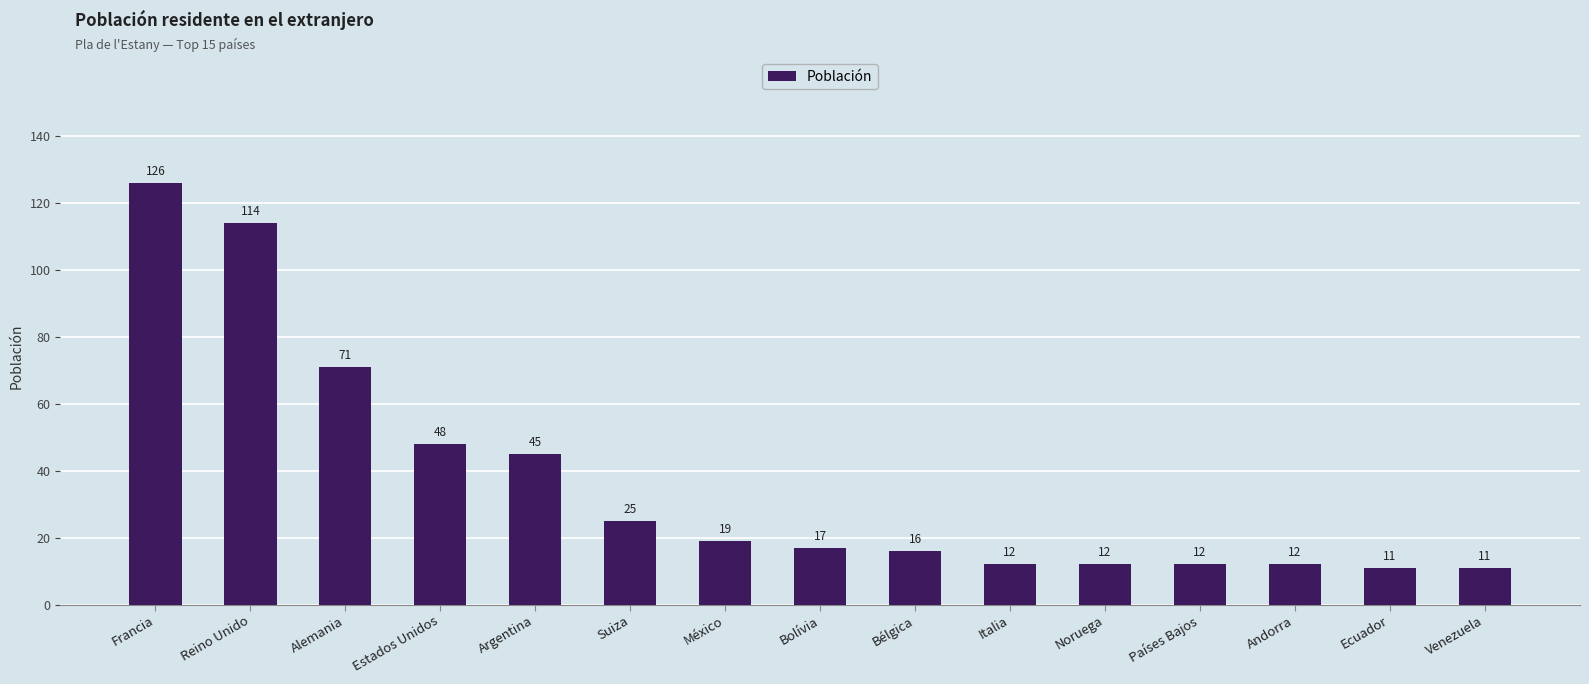

What is the change in value from Bolívia to Ecuador?

-6